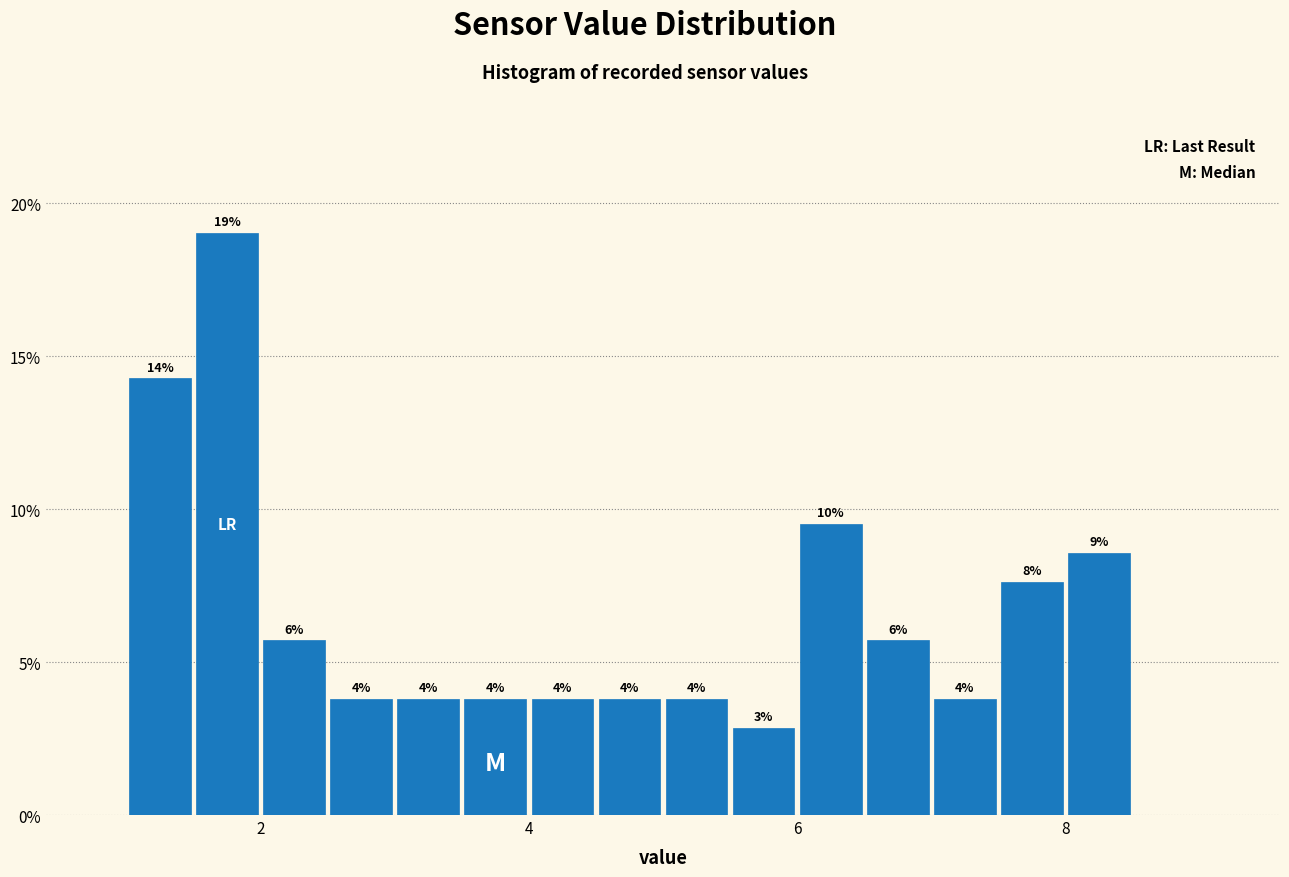

Around what value on the x-axis is the tallest bar? Give the approximate position of its centre, as read against the axis.

1.8